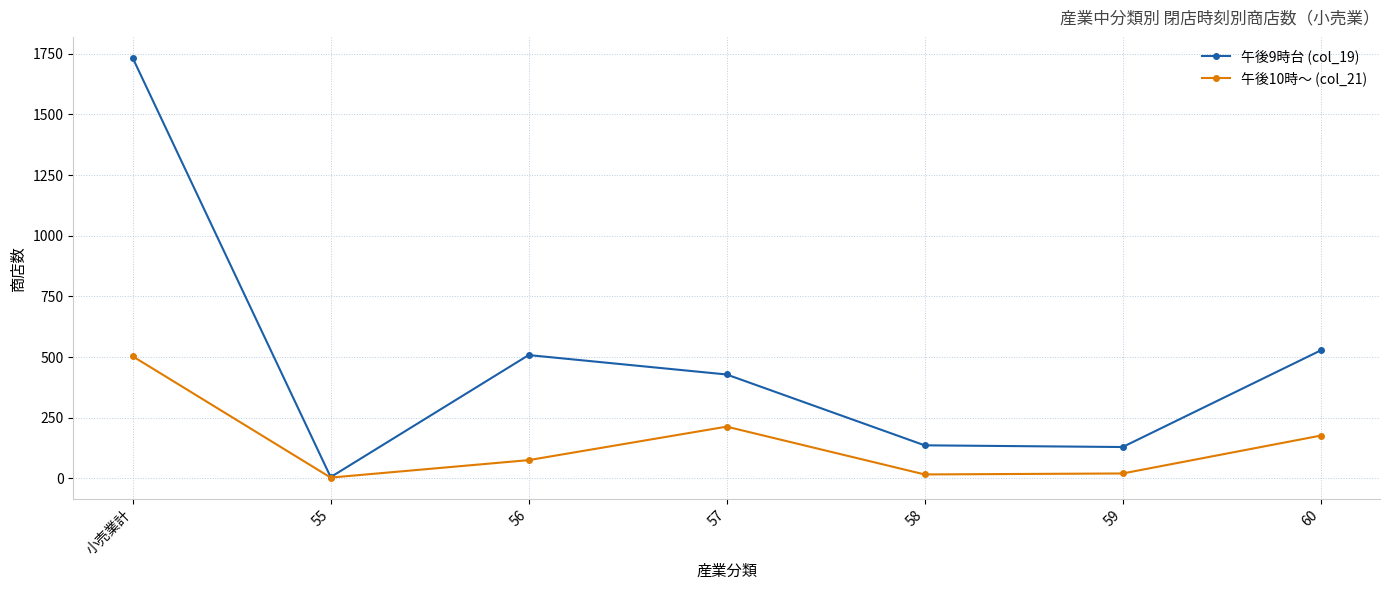

What is the difference between the highest and lowest values at 57?

215